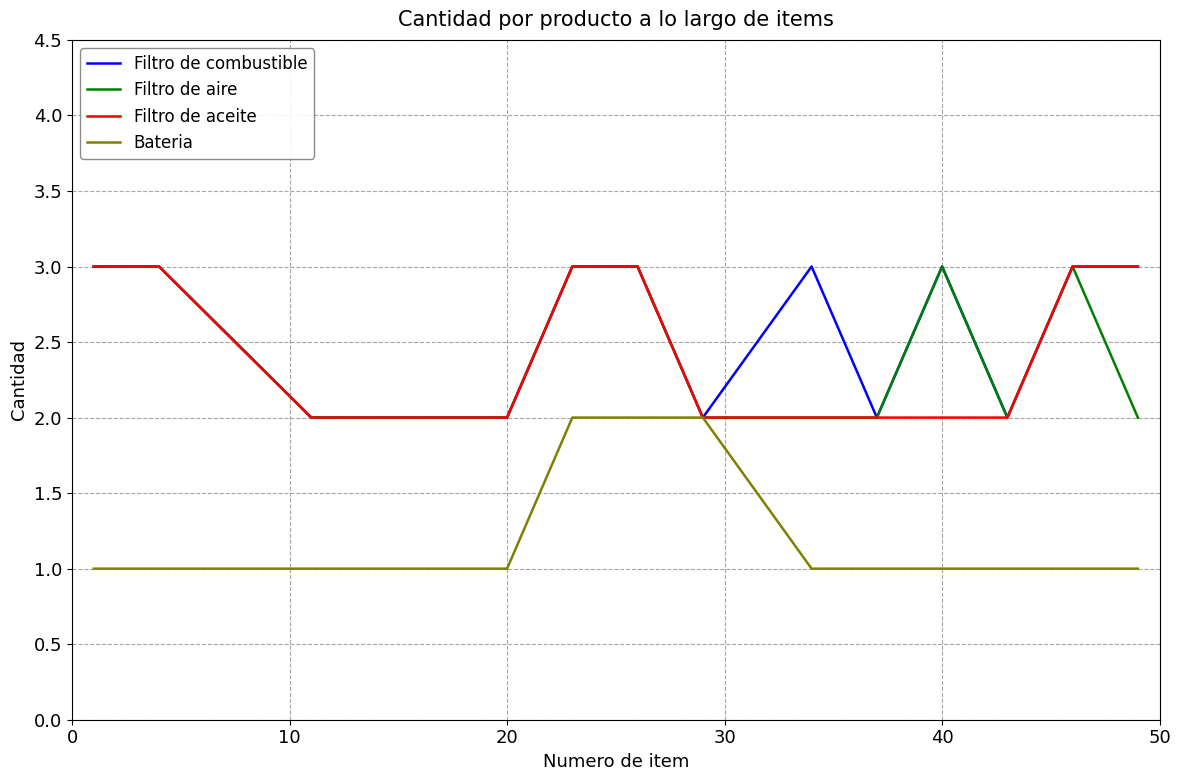

What is the greatest value displayed?

3